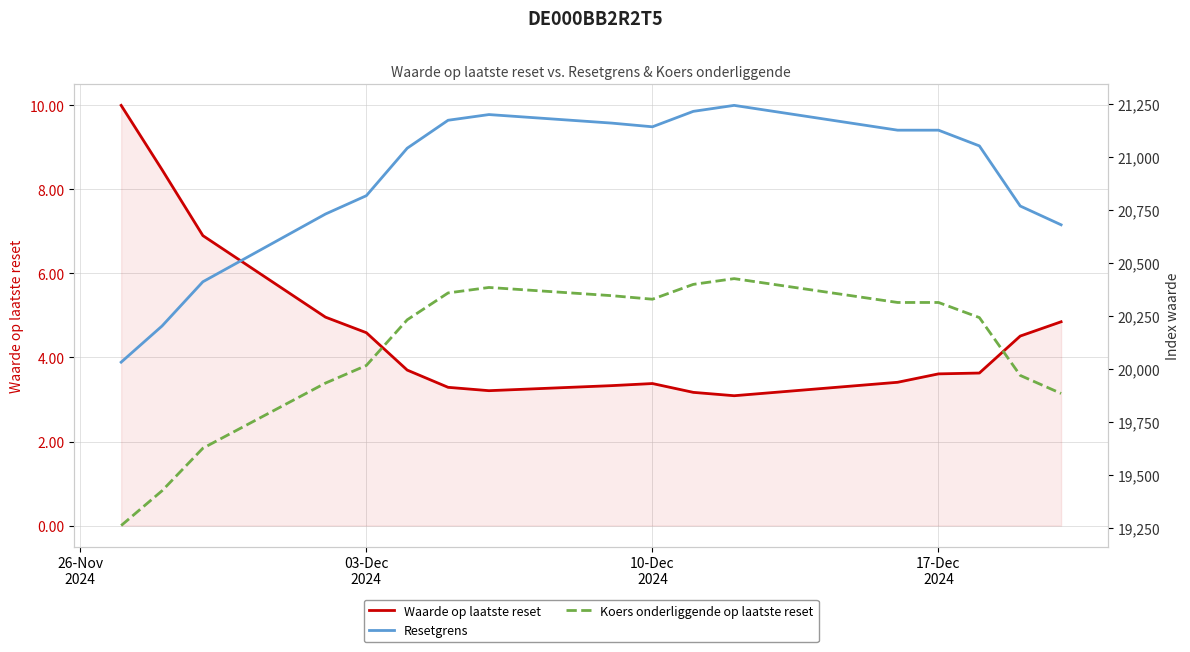

Reading left to right, list all the values displayed in this chart.

Waarde op laatste reset: 10.0	8.5	6.9	5.0	4.6	3.7	3.3	3.2	3.3	3.4	3.2	3.1	3.4	3.6	3.6	4.5	4.8
Resetgrens: 20032.2	20202.8	20411.5	20731.0	20817.4	21041.4	21173.2	21200.0	21159.8	21142.3	21215.1	21243.3	21126.4	21126.4	21052.3	20768.7	20680.1
Koers onderliggende op laatste reset: 19261.8	19425.7	19626.5	19933.6	20016.8	20232.1	20358.8	20384.6	20346.0	20329.2	20399.2	20426.3	20313.8	20313.8	20242.6	19969.9	19884.8